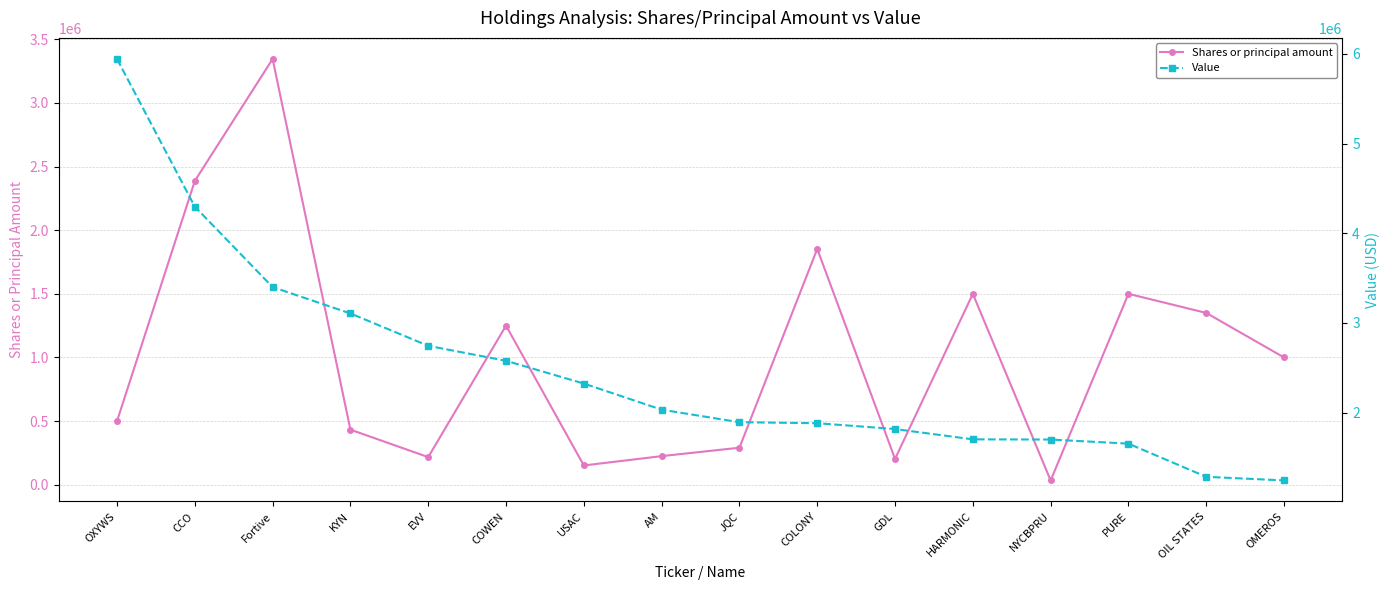

What are all the series names shown in the legend?

Shares or principal amount, Value